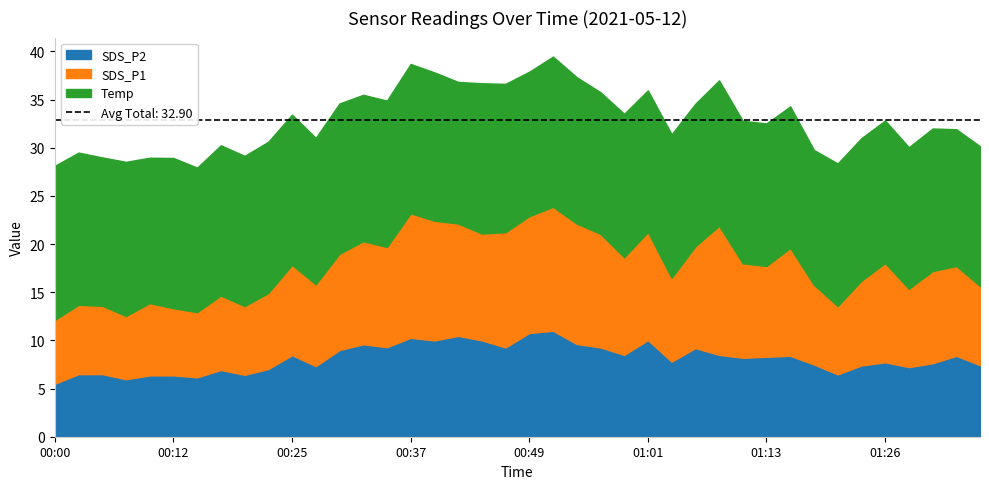

Which series changed the most between 00:39 and 01:04?

SDS_P1